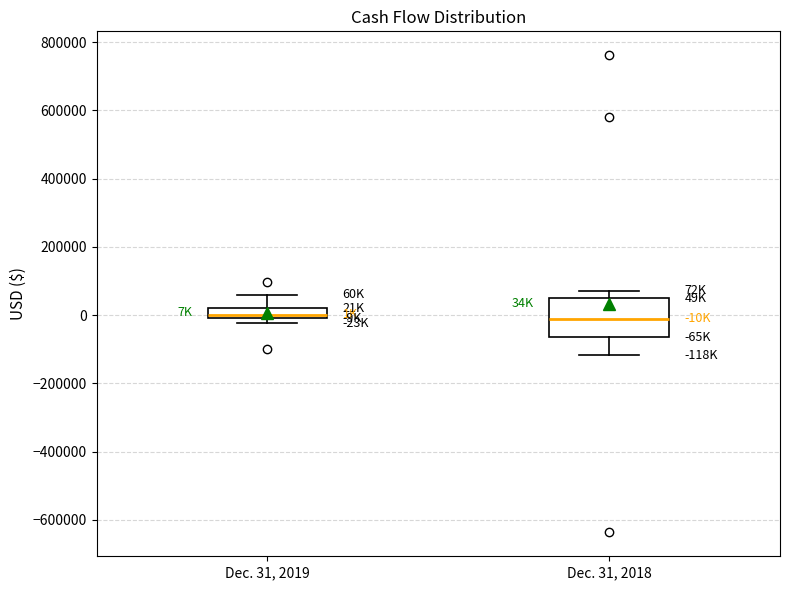

Comparing the boxes themselves (not the whiskers), which one is the tallest?

Dec. 31, 2018